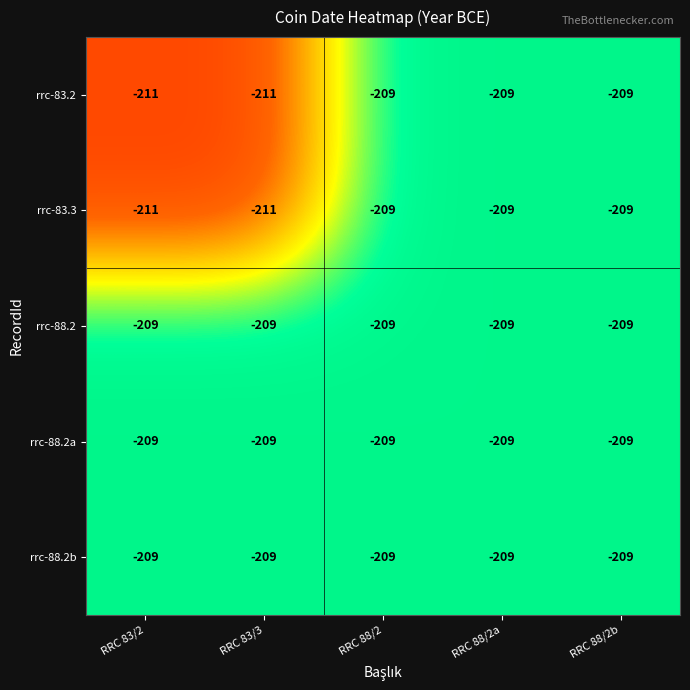

What is the total value across all series at RRC 88/2a?

-1045